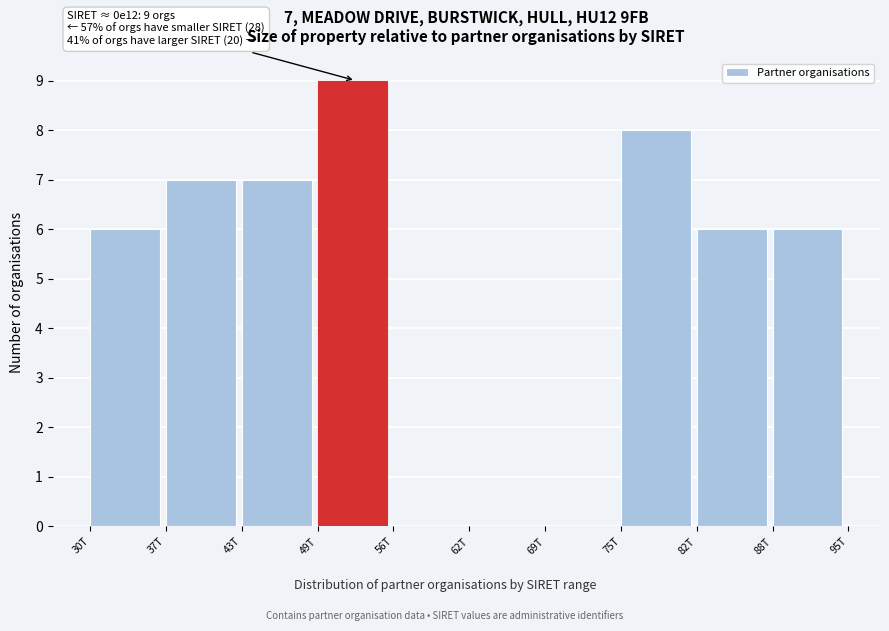

Reading right to left, transcribe all the data shown in this chart.

88T=6	82T=6	75T=8	69T=0	62T=0	56T=0	49T=9	43T=7	37T=7	30T=6